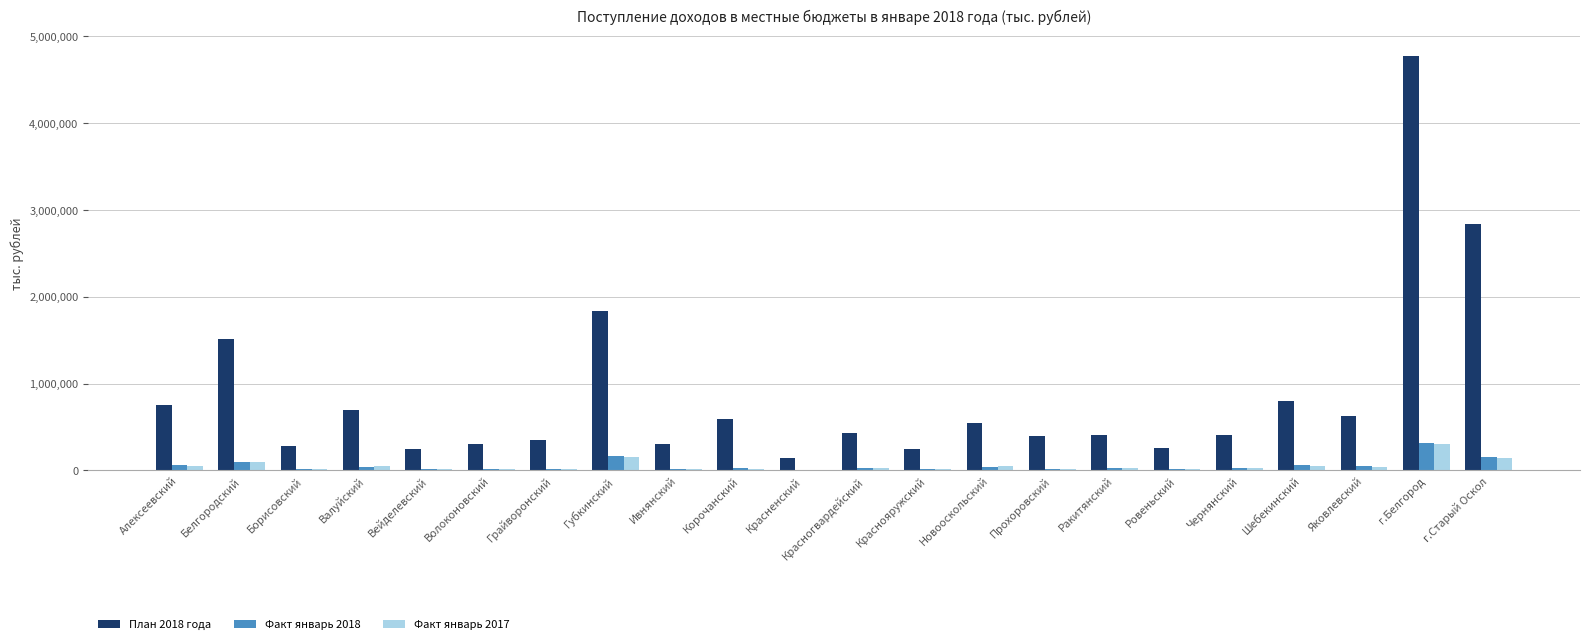

At which category does the chart reach its peak across all series?

г.Белгород